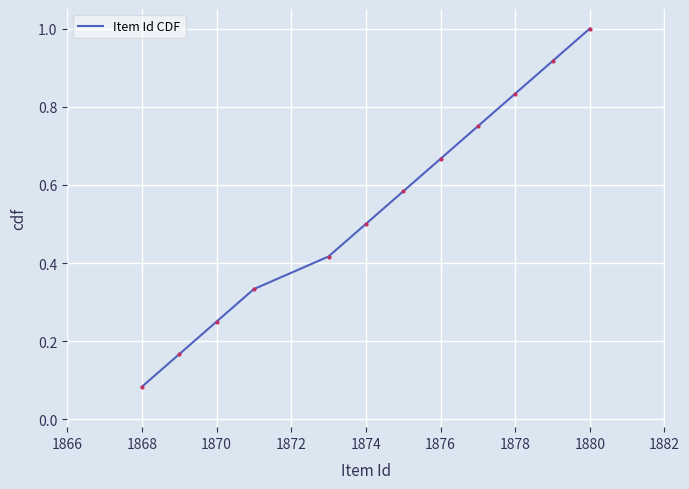

What is the maximum value shown in the chart?

1.0